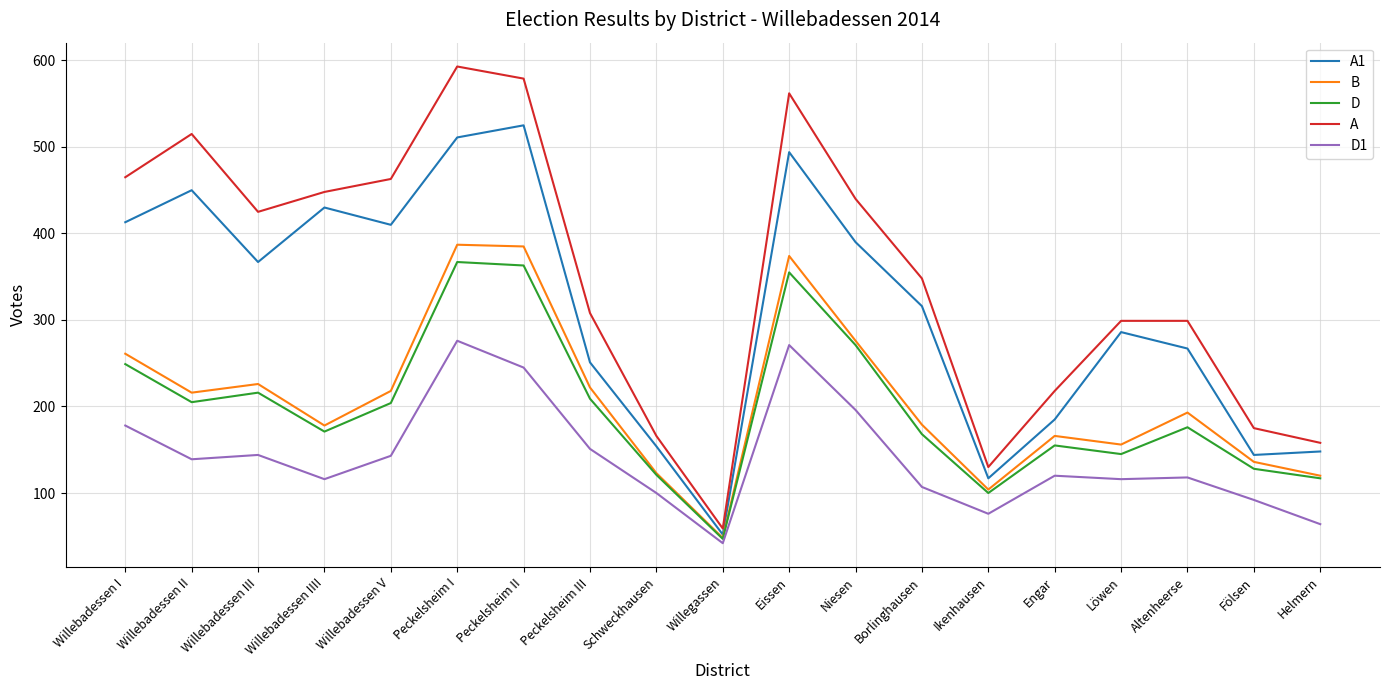

What position from the right is Willebadessen II?

18